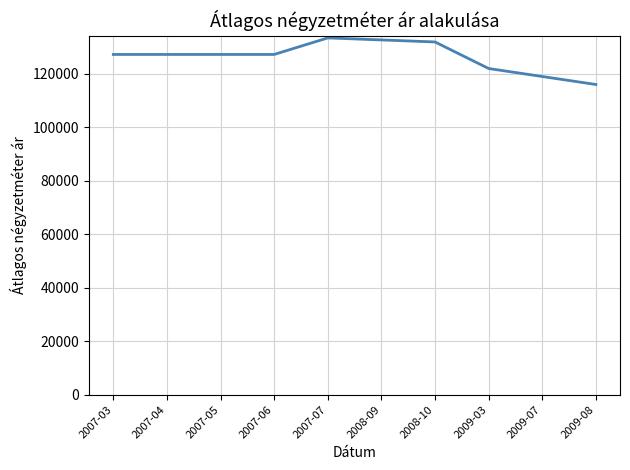

What is the sum of the values at 2007-05 and 2009-07?

246297